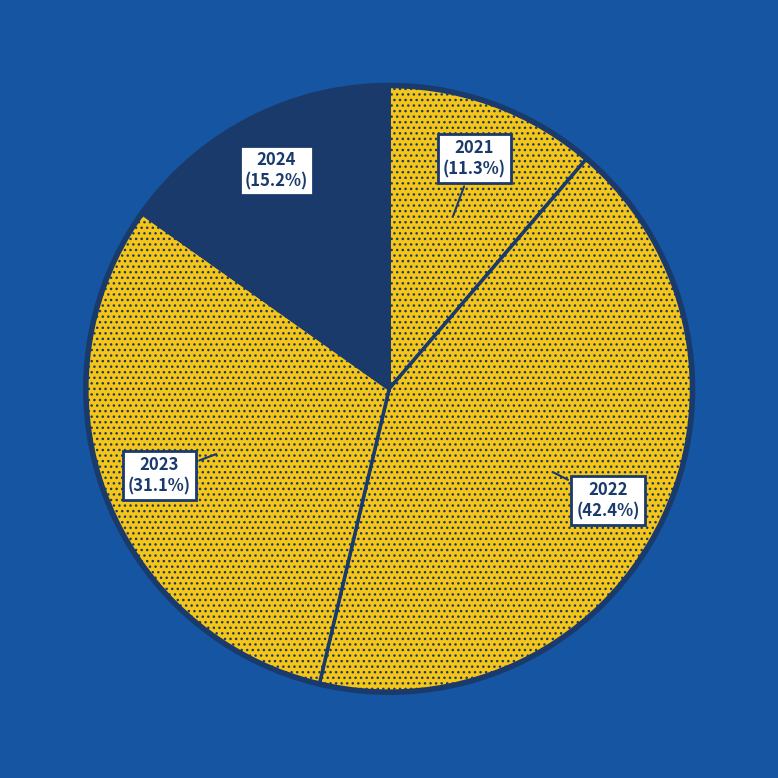

To the nearest percent, what portion does 2022 represent?

42%